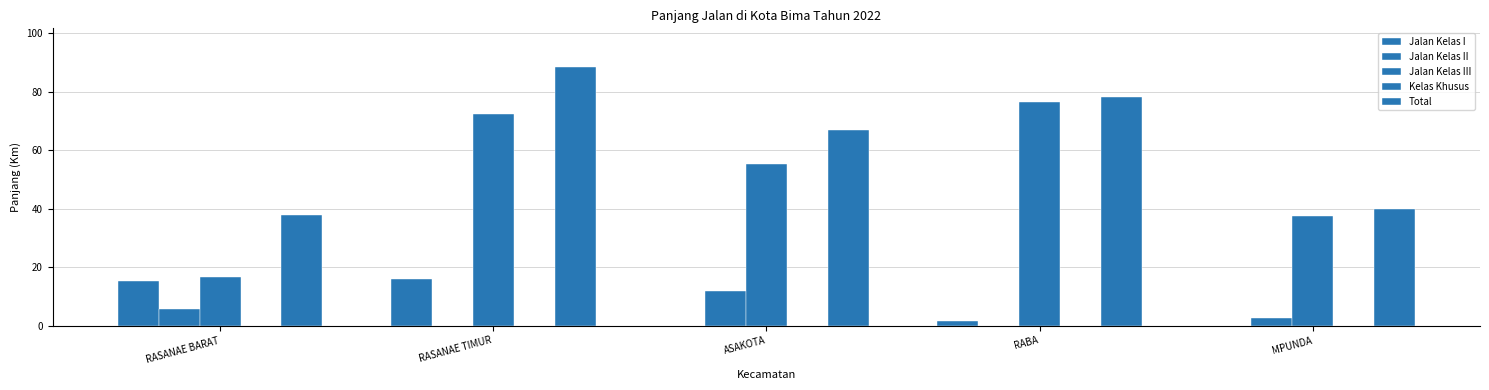

What is the difference between the highest and lowest values at RABA?

78.1